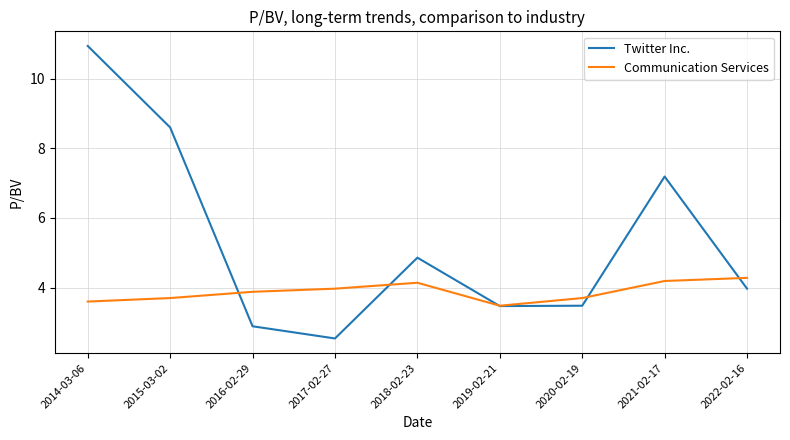

What is the difference between the maximum and minimum values in the Twitter Inc. series?

8.4